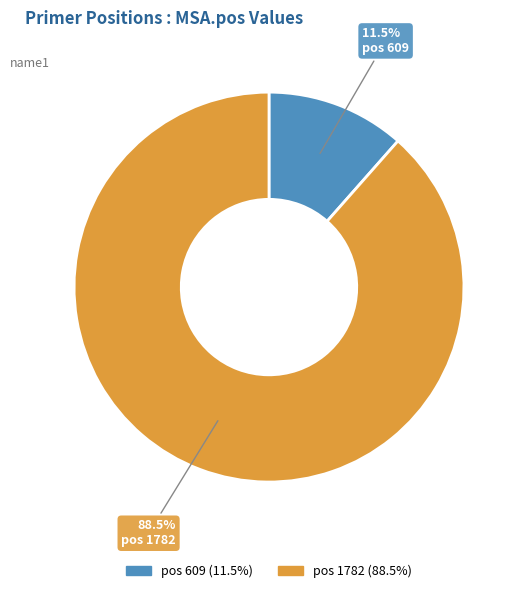

Which category accounts for the majority?

pos 1782